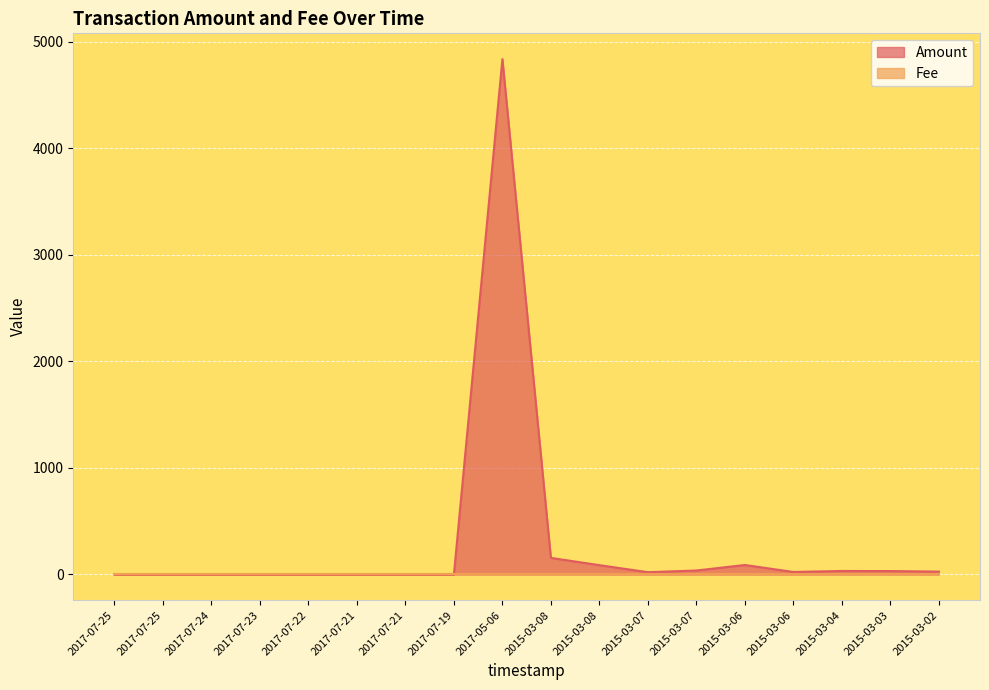

Which label corresponds to the smallest value in the chart?

2017-07-25